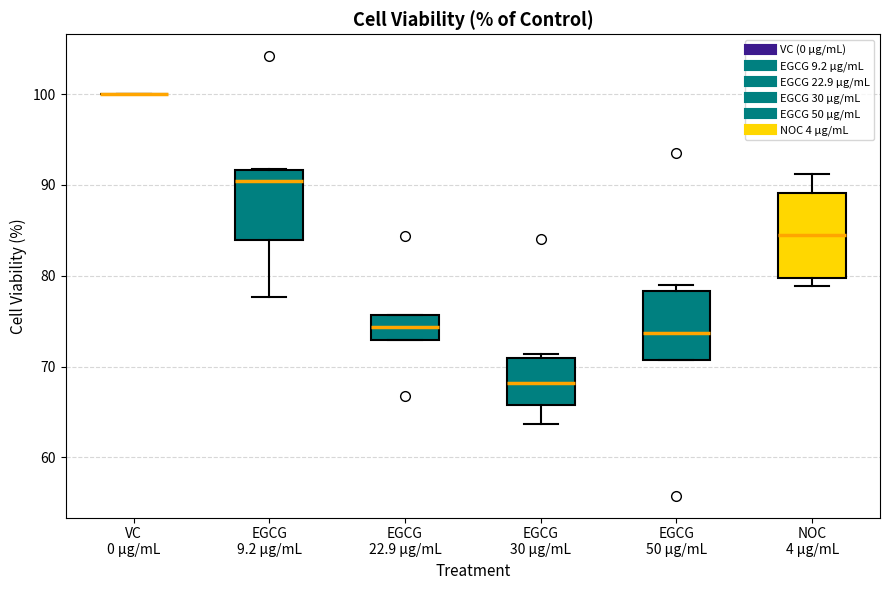

Reading left to right, read every box against the y-axis: the position of its median line, the range the box covers, and the ends of its whiskers. The values are not printed on the chart, so give them approximately, as read against the axis.

VC 0 μg/mL: box collapsed to a line at 100, whiskers 100 to 100
EGCG 9.2 μg/mL: median 90, box 84 to 92, whiskers 78 to 92
EGCG 22.9 μg/mL: median 74, box 73 to 76, whiskers 73 to 76
EGCG 30 μg/mL: median 68, box 66 to 71, whiskers 64 to 71 (just above the box's upper edge)
EGCG 50 μg/mL: median 74, box 71 to 78, whiskers 71 to 79
NOC 4 μg/mL: median 85, box 80 to 89, whiskers 79 to 91